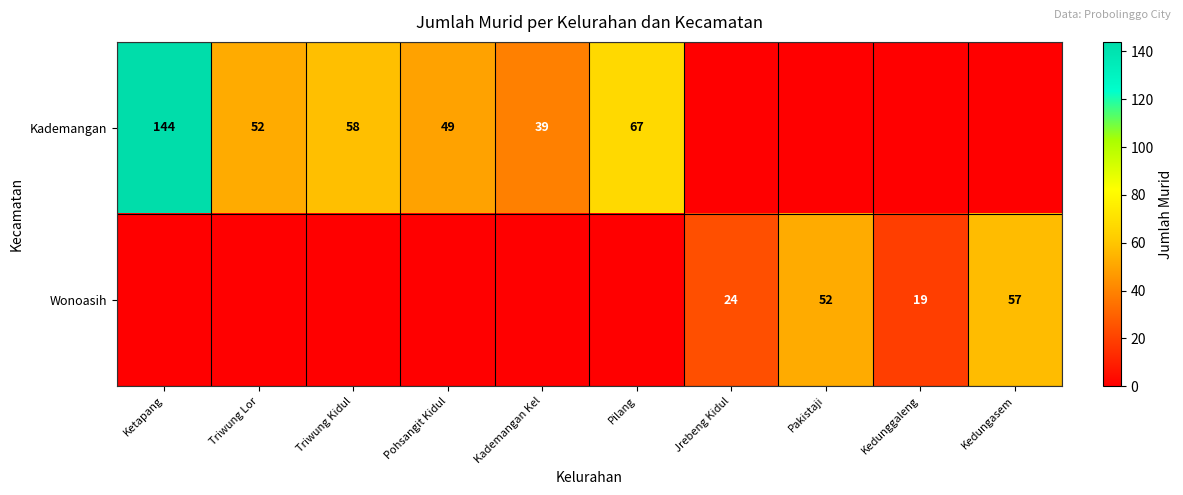

What is the difference between the Kademangan values at Pohsangit Kidul and Kademangan Kel?

10